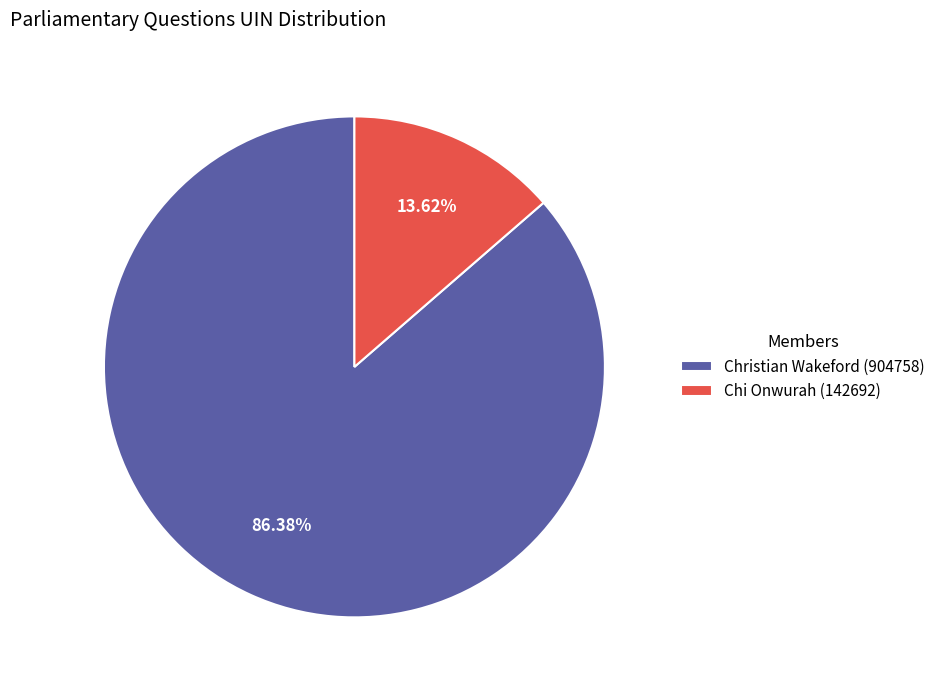

How many slices are in this pie chart?

2